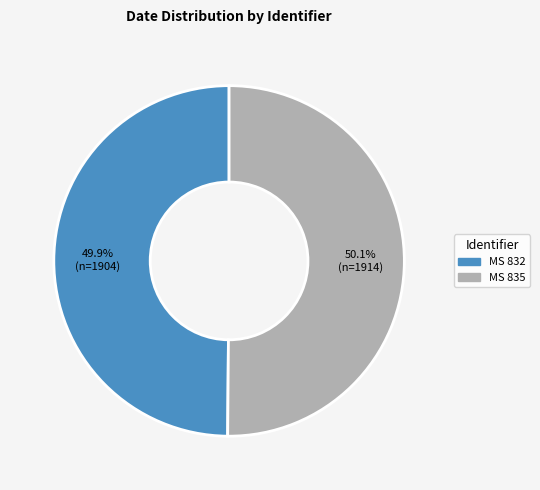

How many slices are in this pie chart?

2